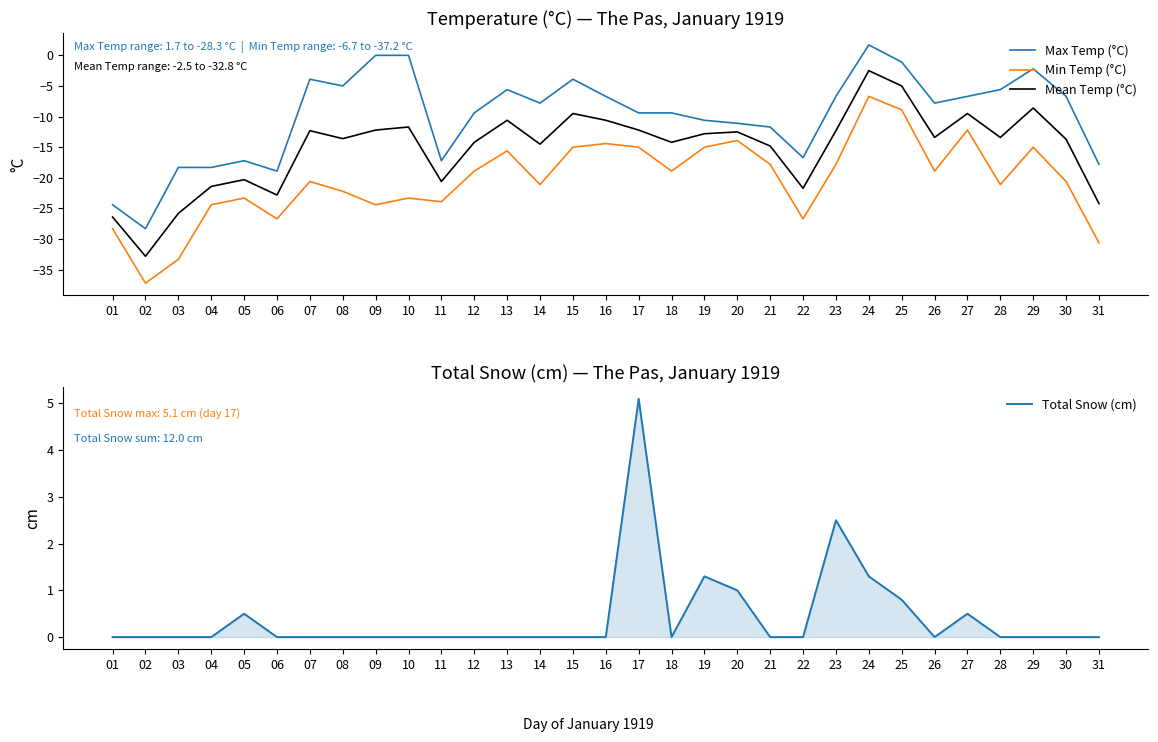

What is the difference between the highest and lowest values at 02?

37.2